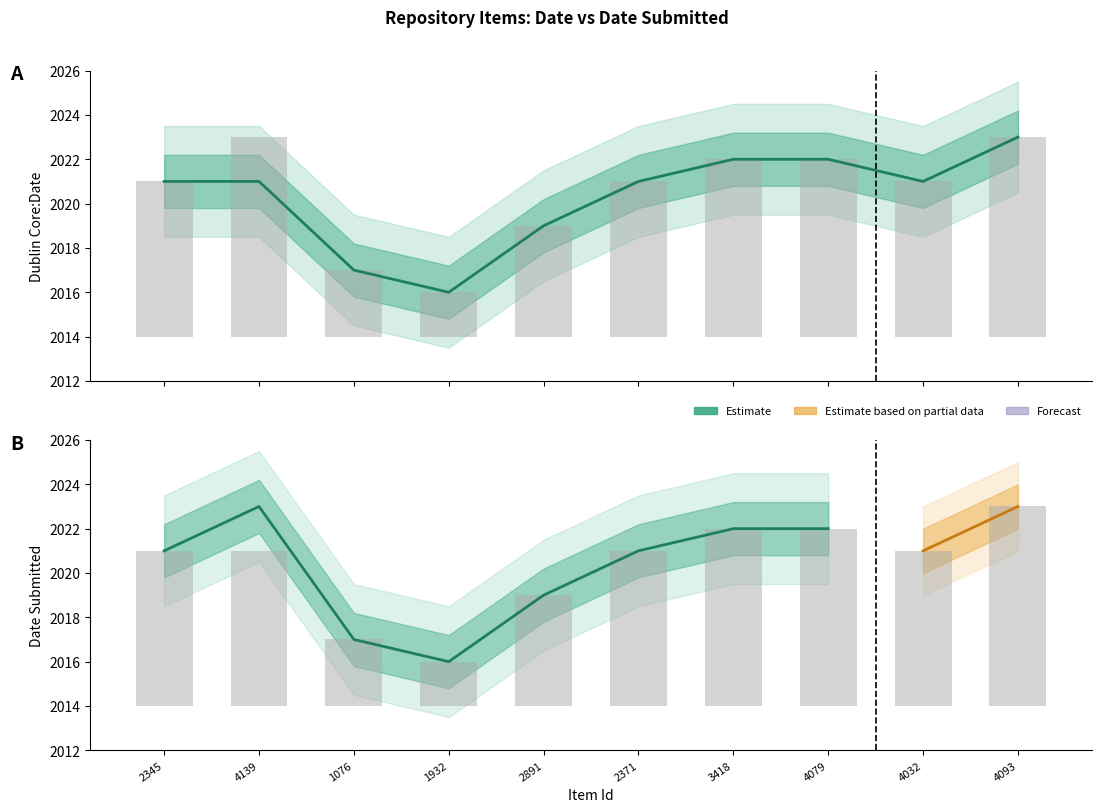

What is the difference between the maximum and minimum values in the Dublin Core:Date Submitted series?

7